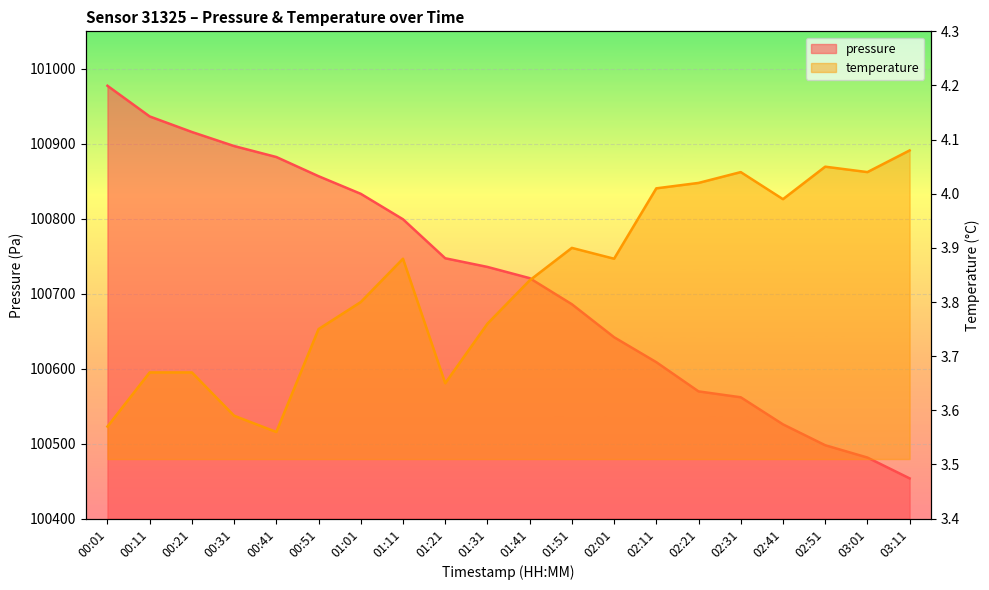

Reading left to right, list all the values displayed in this chart.

pressure: 00:01=100977.4	00:11=100936.5	00:21=100915.7	00:31=100897.0	00:41=100882.3	00:51=100856.8	01:01=100833.2	01:11=100799.3	01:21=100747.3	01:31=100735.7	01:41=100720.8	01:51=100686.0	02:01=100641.9	02:11=100608.7	02:21=100569.7	02:31=100561.8	02:41=100525.7	02:51=100497.9	03:01=100481.4	03:11=100453.7
temperature: 00:01=3.6	00:11=3.7	00:21=3.7	00:31=3.6	00:41=3.6	00:51=3.8	01:01=3.8	01:11=3.9	01:21=3.6	01:31=3.8	01:41=3.8	01:51=3.9	02:01=3.9	02:11=4.0	02:21=4.0	02:31=4.0	02:41=4.0	02:51=4.0	03:01=4.0	03:11=4.1